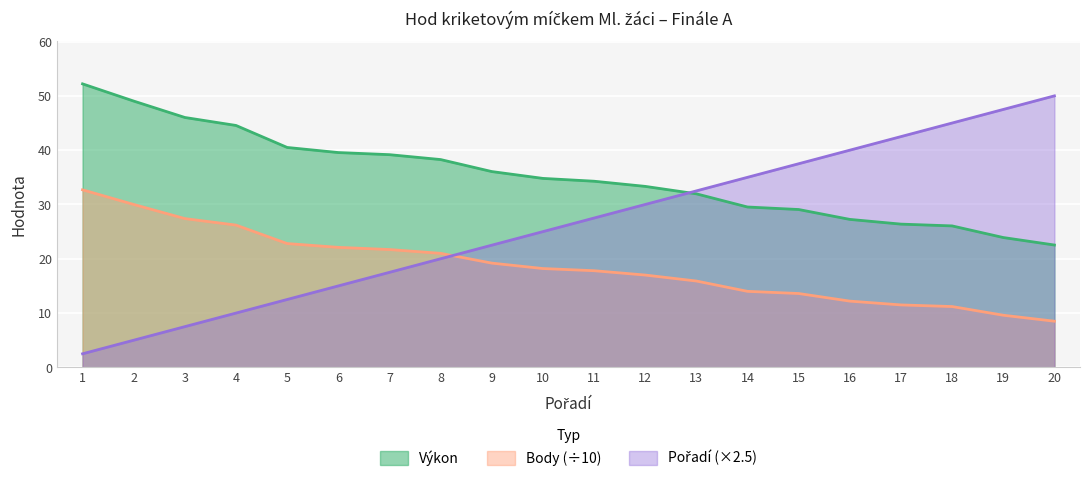

How many times do Pořadí and Výkon cross each other?

1